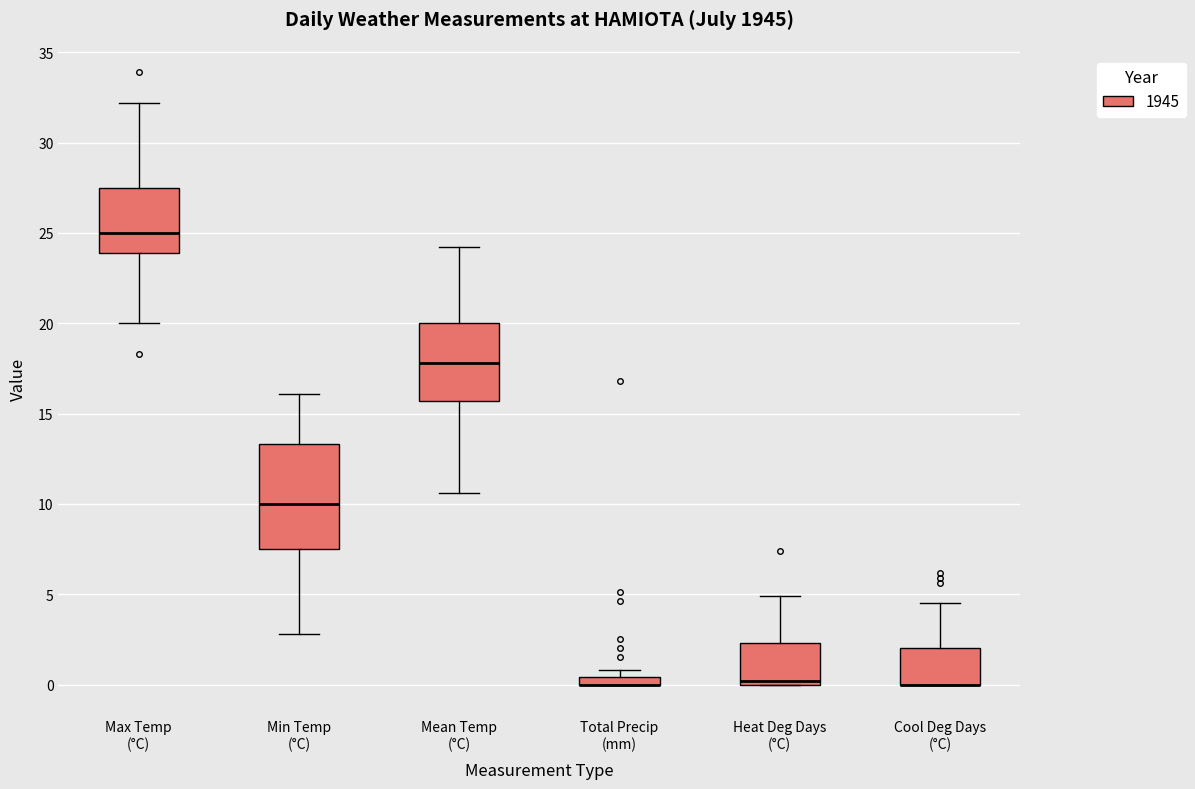

Where does the median line of the box for Max Temp (°C) sit on the y-axis? The values are not printed on the chart, so give them approximately, as read against the axis.

25.0